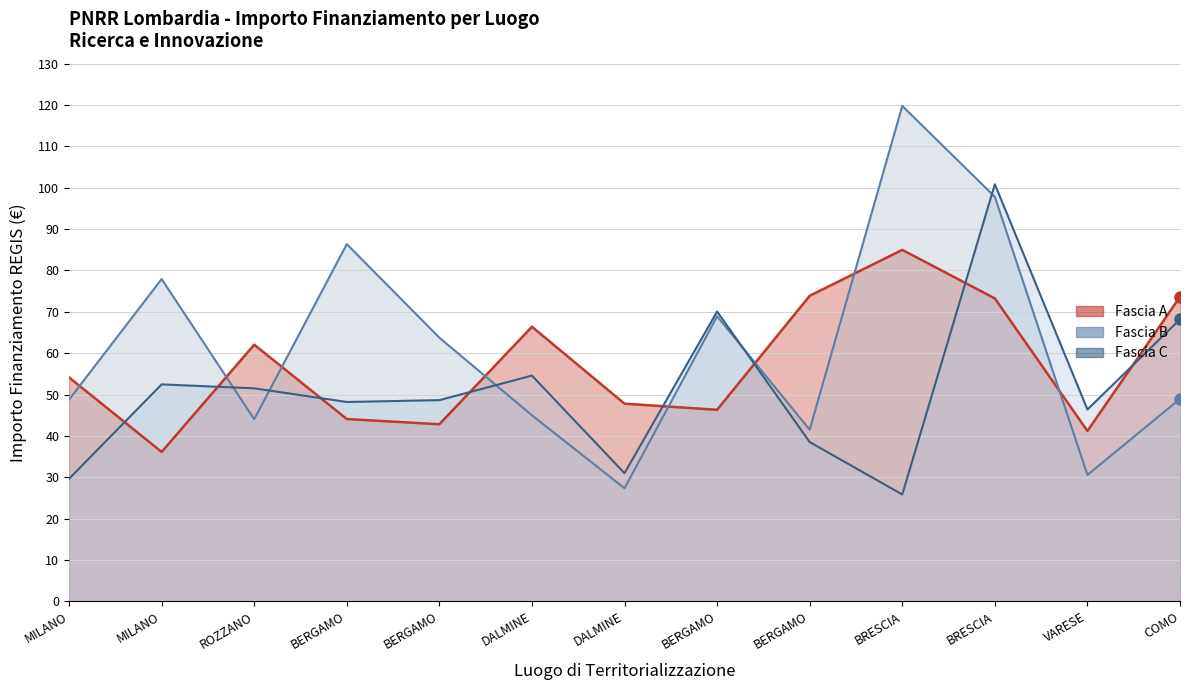

Is it true that Fascia C equals 51.5 at ROZZANO?

True